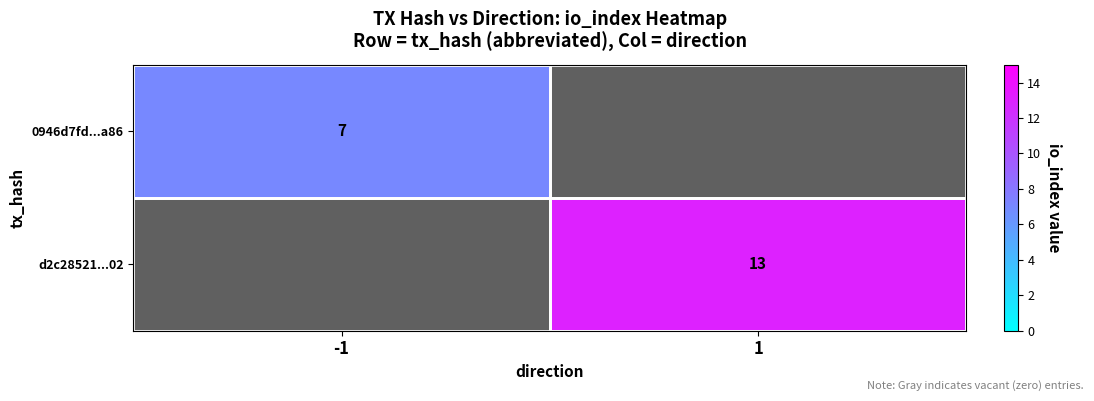

Is it true that 0946d7fd...a86 equals 7 at -1?

True